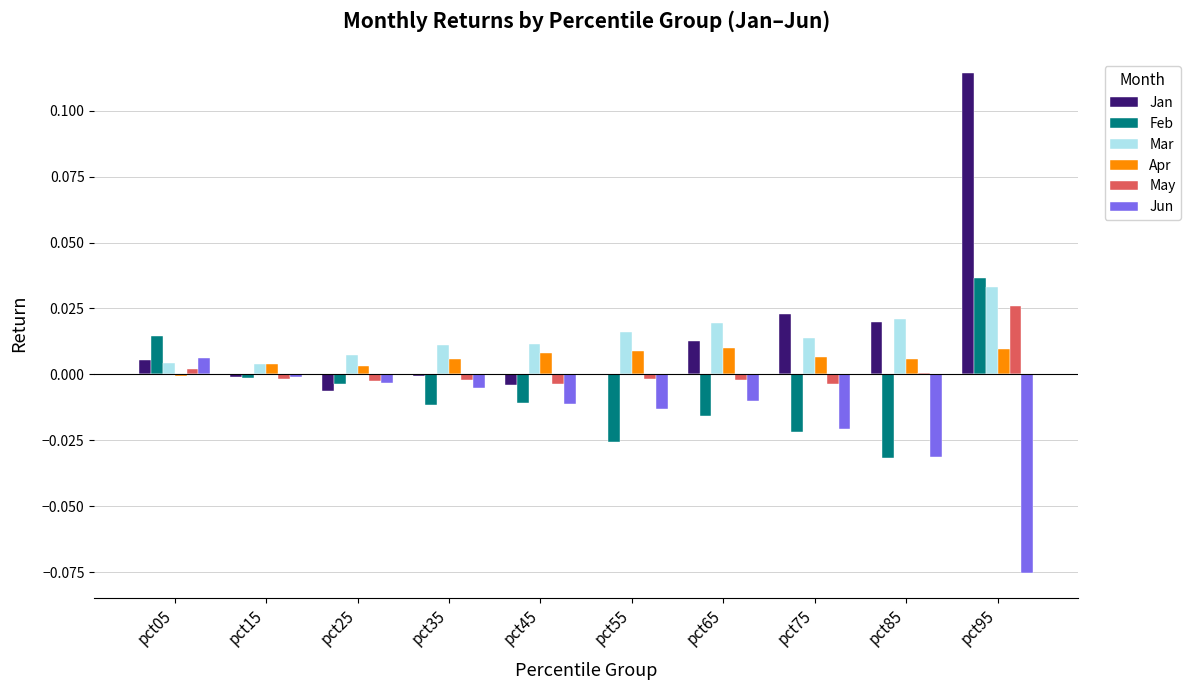

Reading left to right, extract all data points from this chart.

Jan: 0.0	0.0	0.0	0.0	0.0	0.0	0.0	0.0	0.0	0.1
Feb: 0.0	0.0	0.0	0.0	0.0	0.0	0.0	0.0	0.0	0.0
Mar: 0.0	0.0	0.0	0.0	0.0	0.0	0.0	0.0	0.0	0.0
Apr: 0.0	0.0	0.0	0.0	0.0	0.0	0.0	0.0	0.0	0.0
May: 0.0	0.0	0.0	0.0	0.0	0.0	0.0	0.0	0.0	0.0
Jun: 0.0	0.0	0.0	0.0	0.0	0.0	0.0	0.0	0.0	0.0